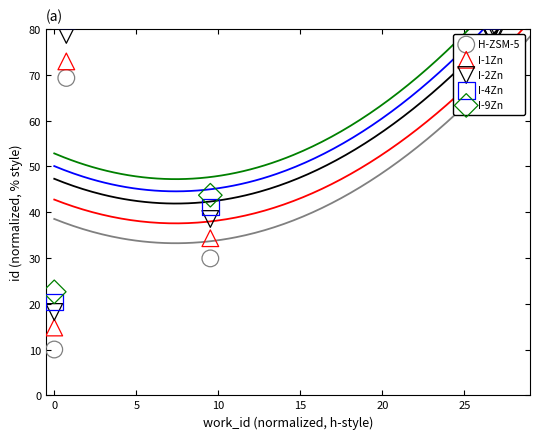

At how many categories does at least one series exceed 21?

8